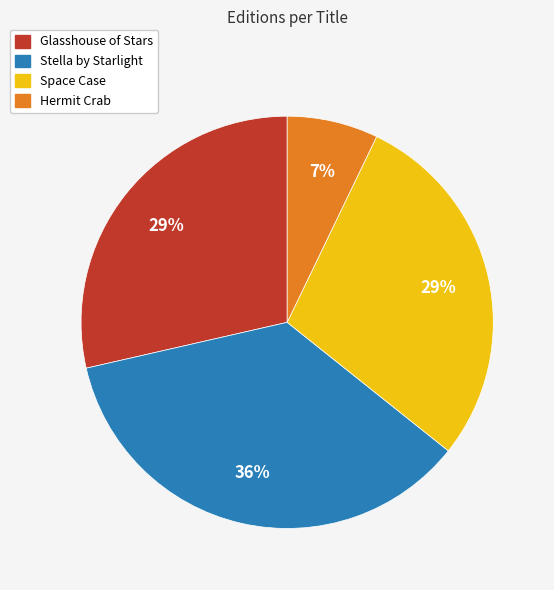

To the nearest percent, what is the difference between the Space Case and Stella by Starlight slice percentages?

7%